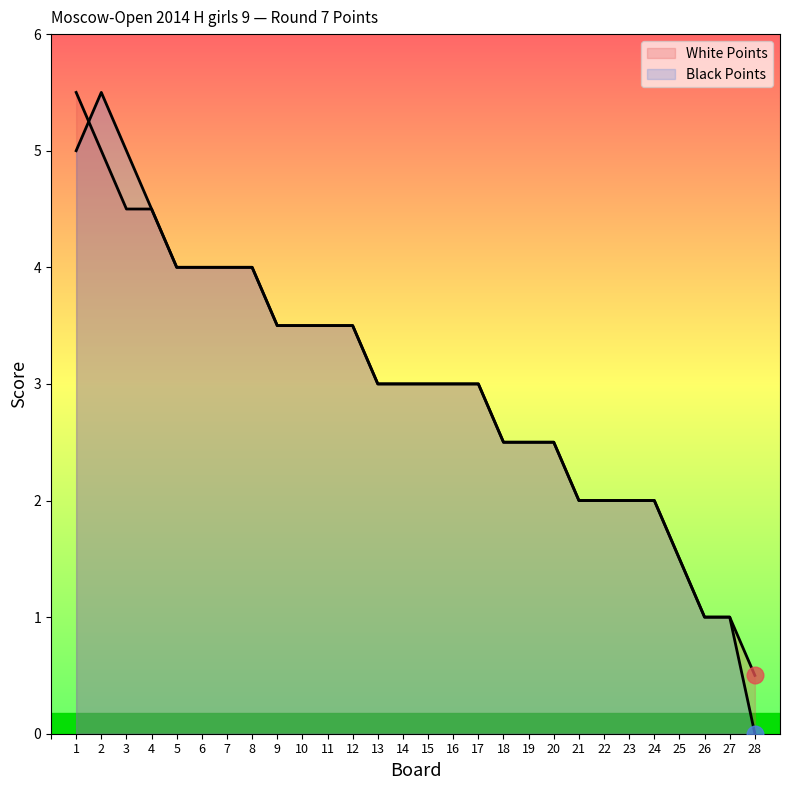

Which series changed the most between 8 and 21?

White Points